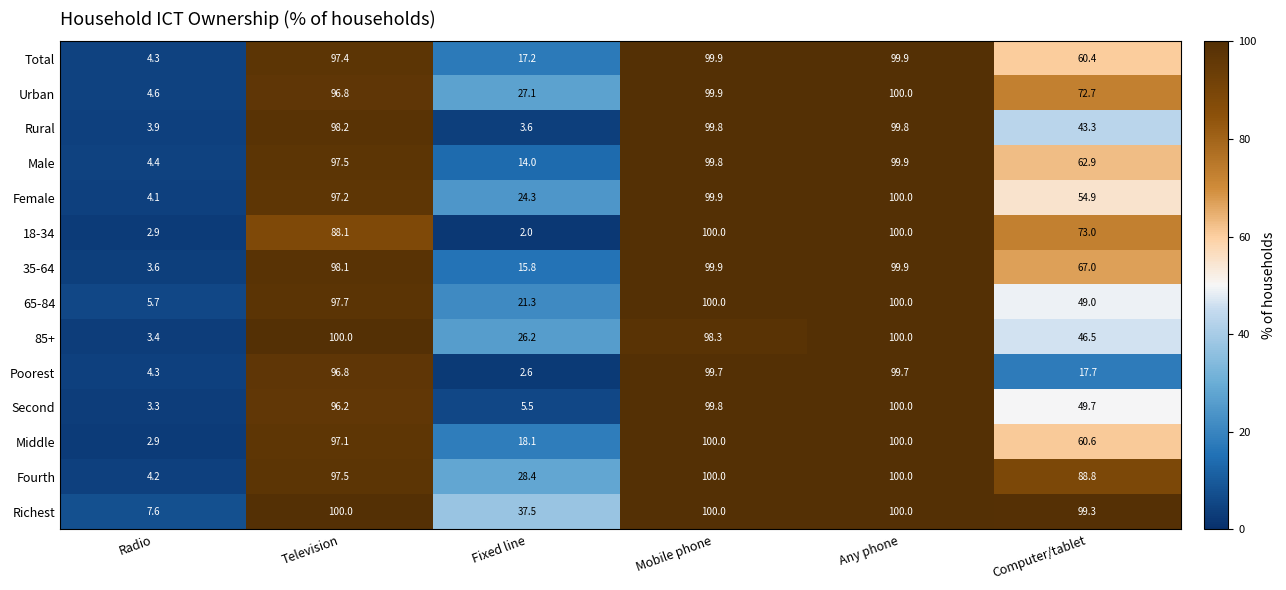

At which label is Male closest to 52?

Computer/tablet